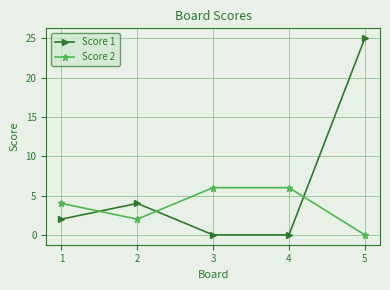

Where is the first local maximum for Score 1?

2